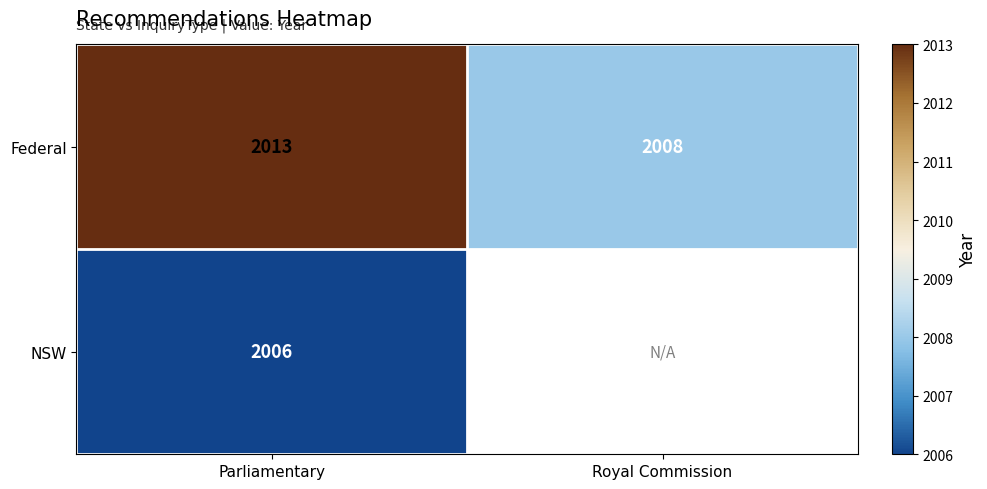

Which label corresponds to the smallest value in the chart?

Parliamentary